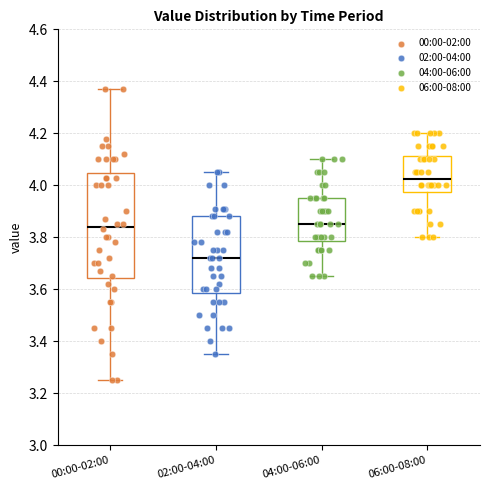

Which box has the highest median line?

06:00-08:00